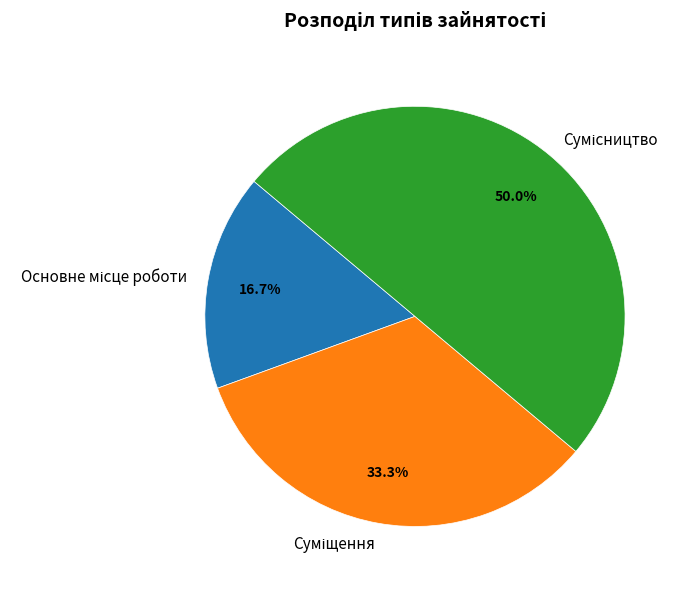

Count the number of slices in the pie.

3